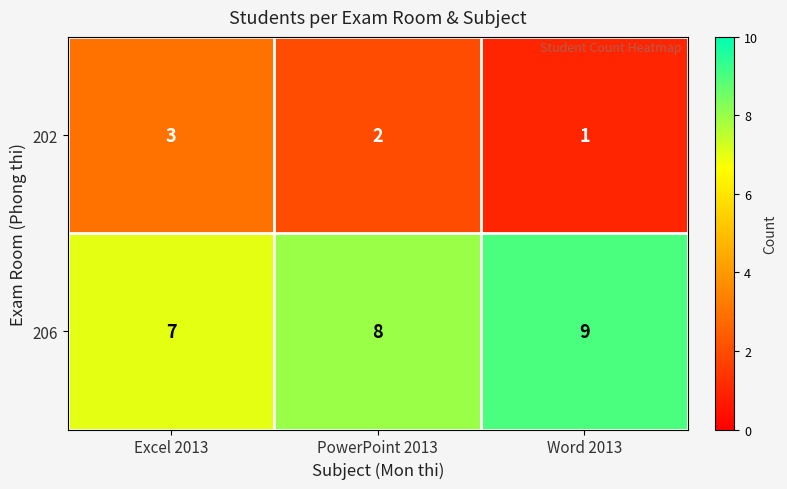

At Excel 2013, list the series in order from smallest to largest.

202, 206